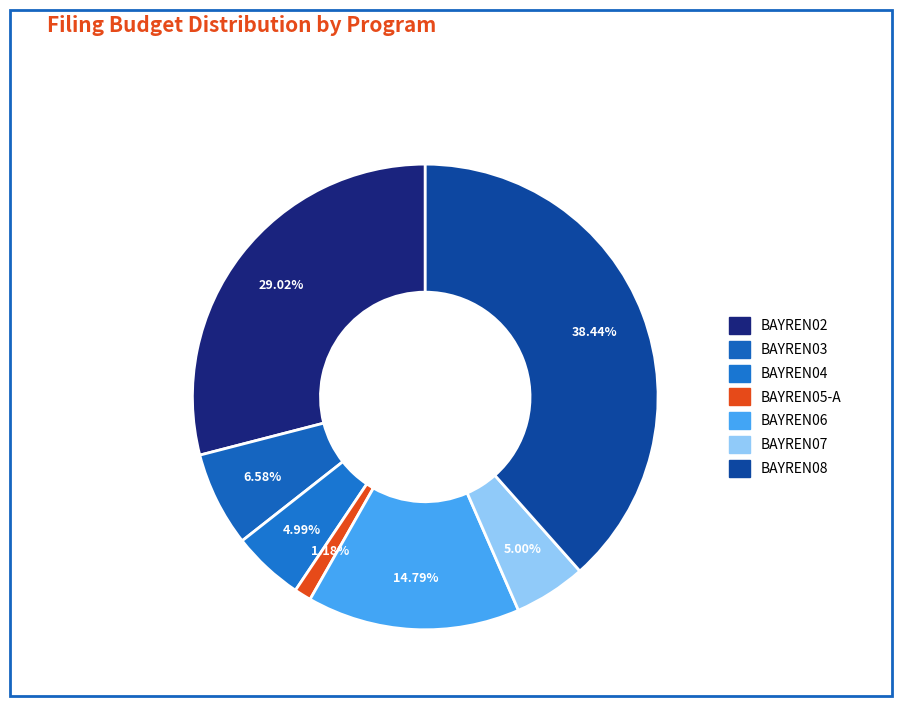

What percentage do BAYREN08 and BAYREN04 together represent?

43.4%